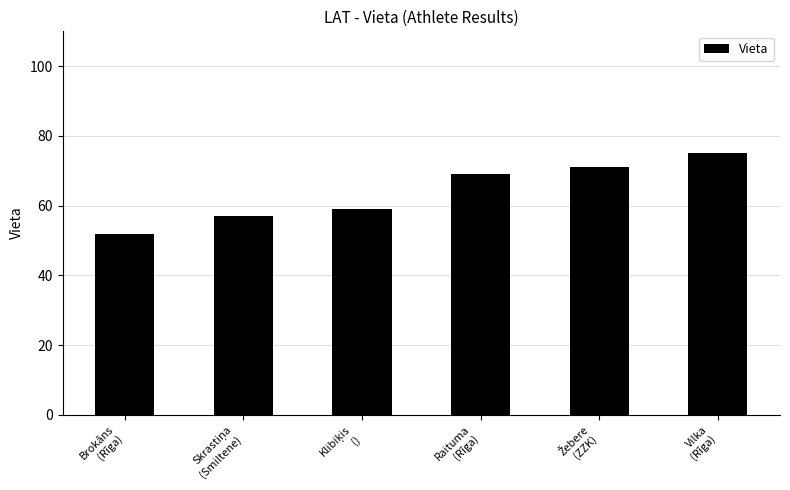

What is the minimum value shown in the chart?

52